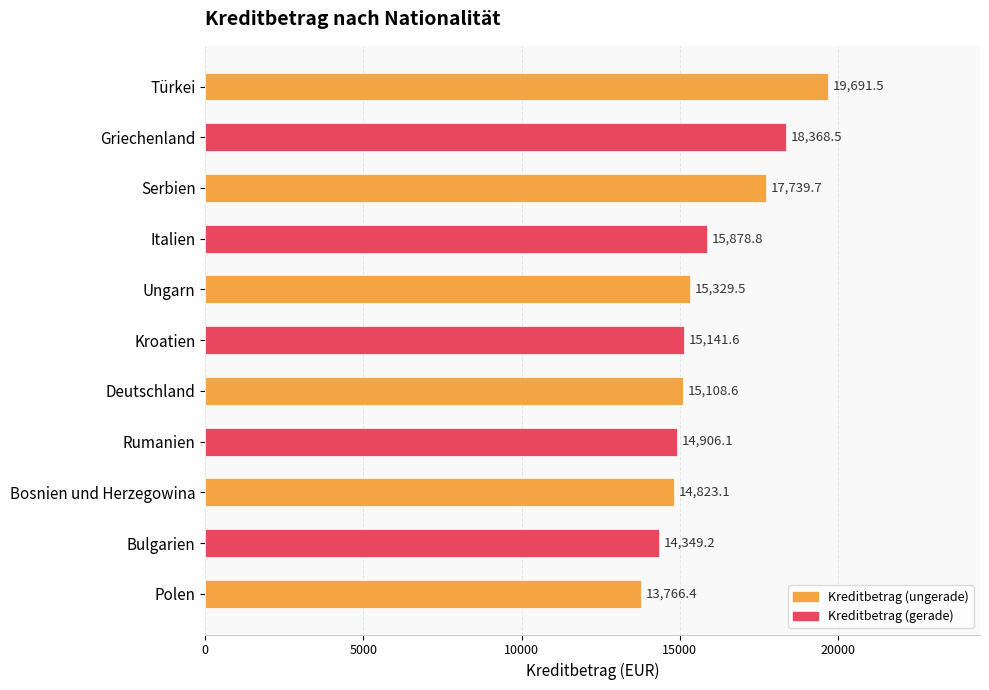

Reading top to bottom, extract all data points from this chart.

Türkei=19691.5	Griechenland=18368.5	Serbien=17739.7	Italien=15878.8	Ungarn=15329.5	Kroatien=15141.6	Deutschland=15108.6	Rumanien=14906.1	Bosnien und Herzegowina=14823.1	Bulgarien=14349.2	Polen=13766.4